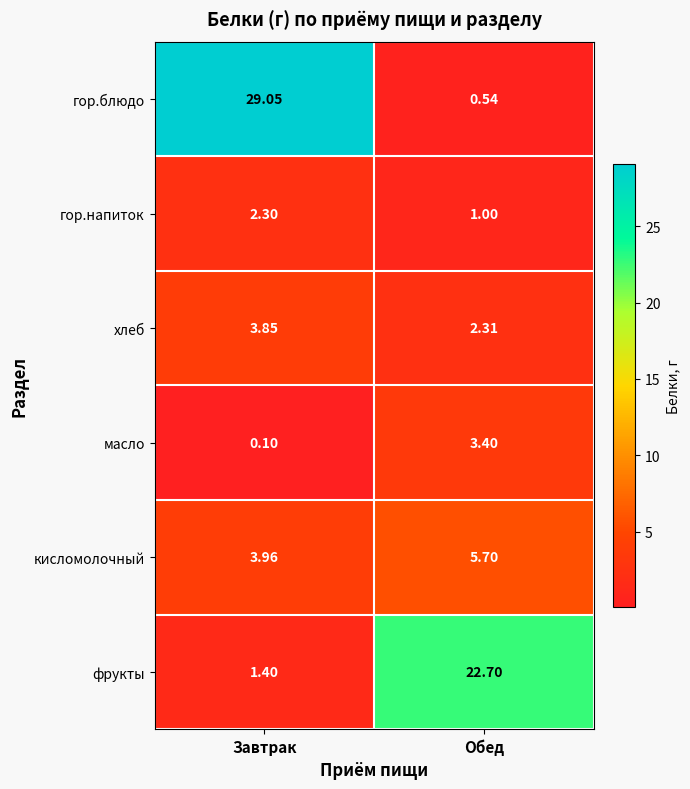

At which category is the sum across all series the highest?

Завтрак